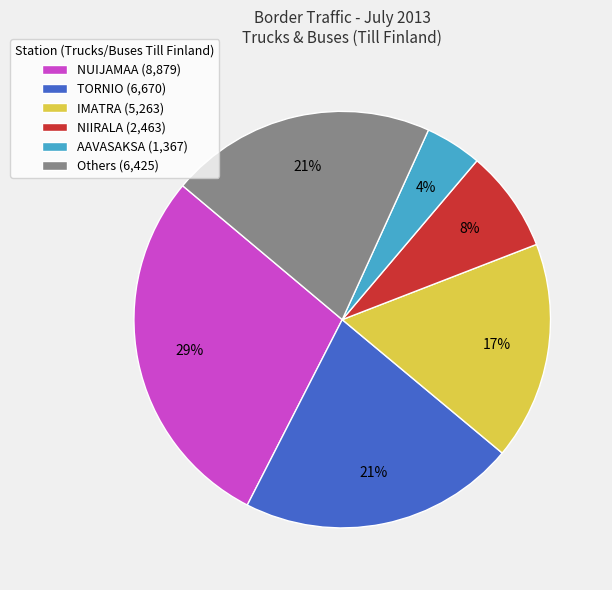

Is there a majority slice in this chart?

No